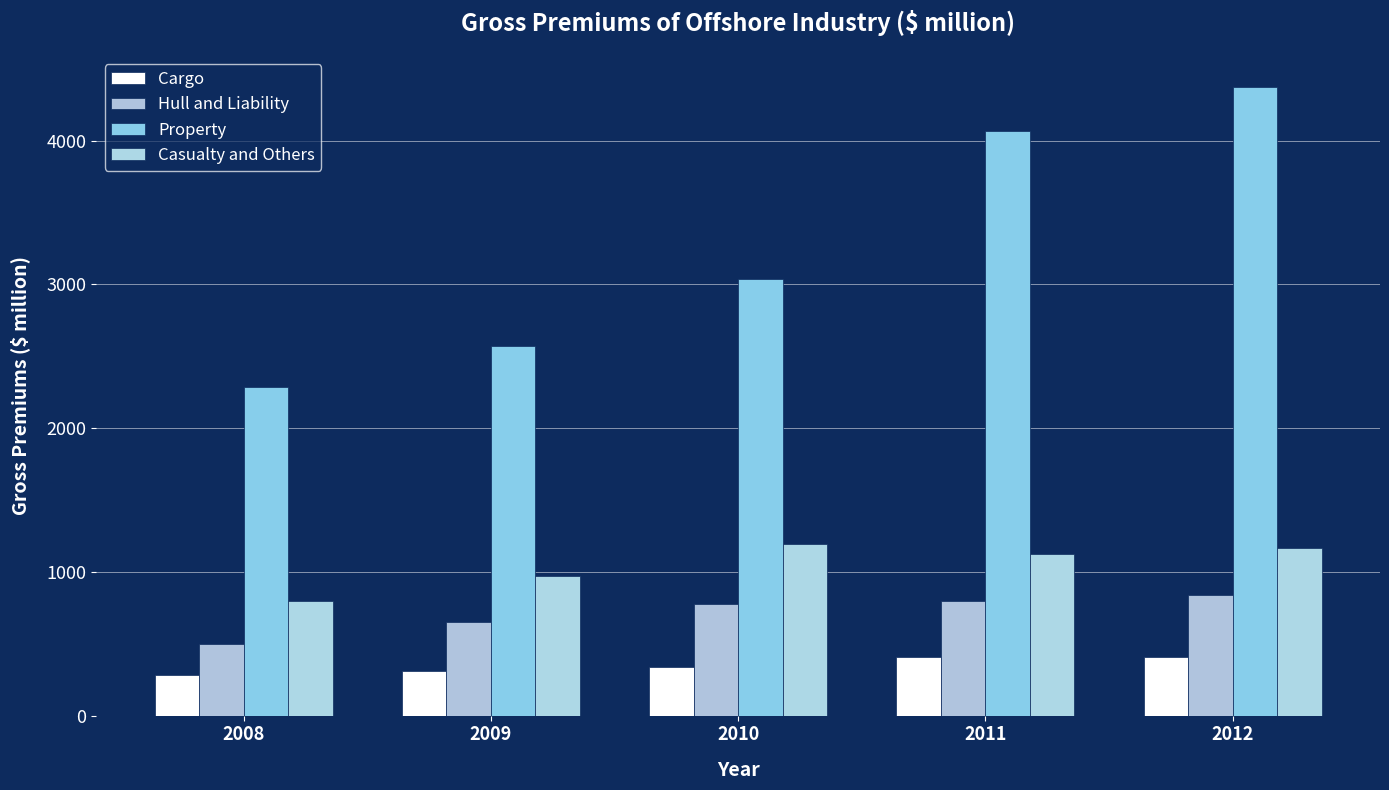

Is the value of Hull and Liability at 2010 greater than the value of Cargo at 2009?

Yes